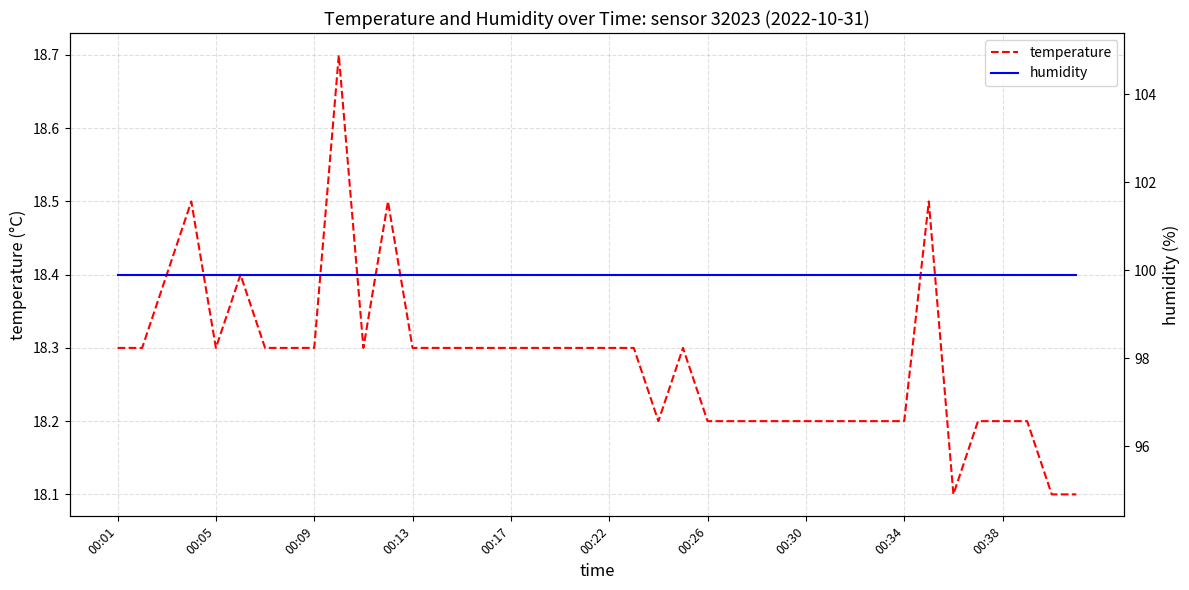

The value of temperature at 00:13 is 27.1. True or false?

False